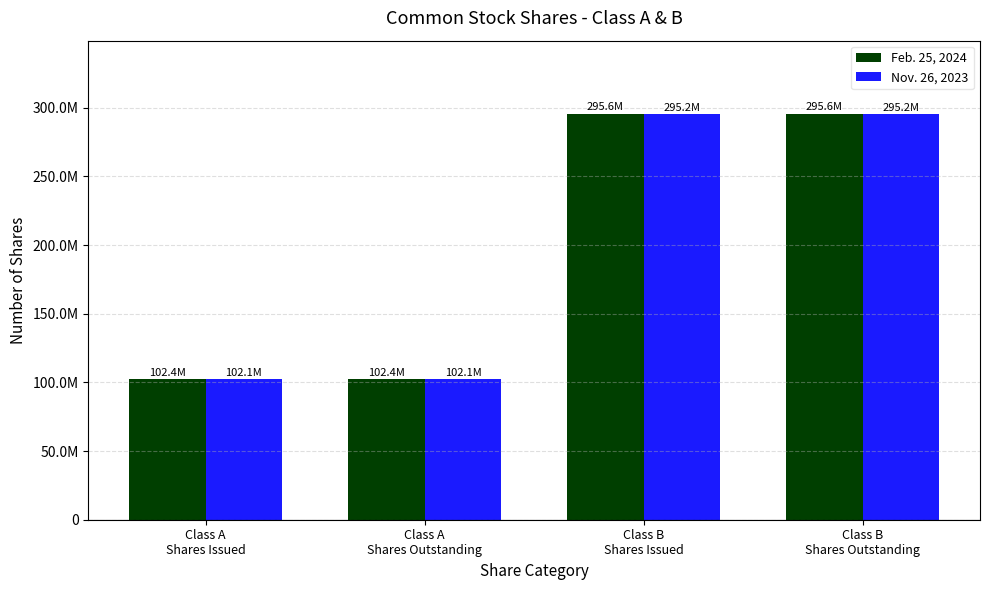

Are the bars horizontal?

No